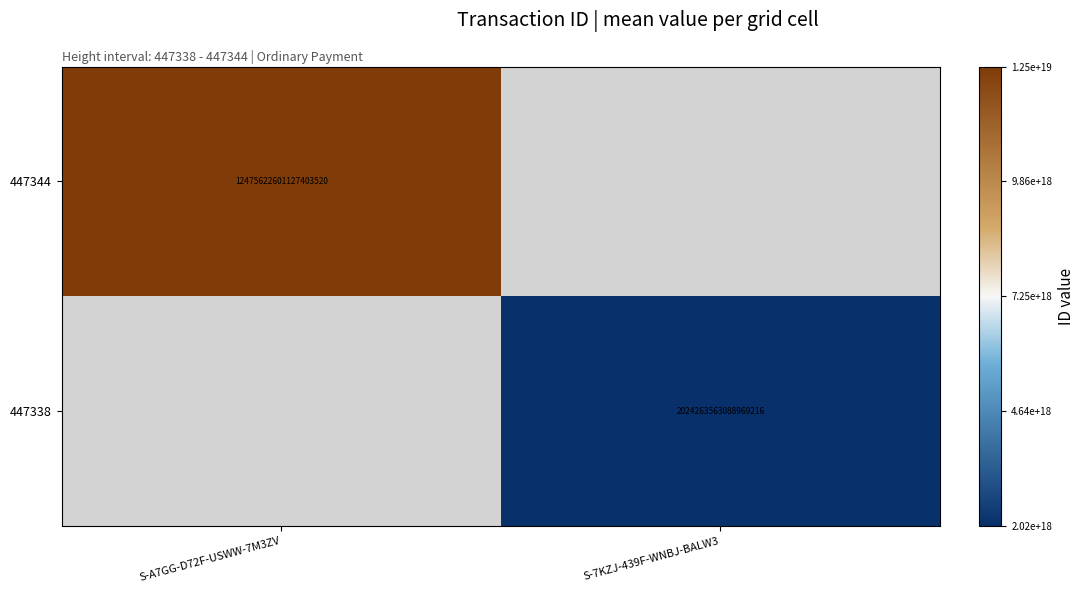

The 447344 series shows 12475622601127403520 at S-A7GG-D72F-USWW-7M3ZV. True or false?

True